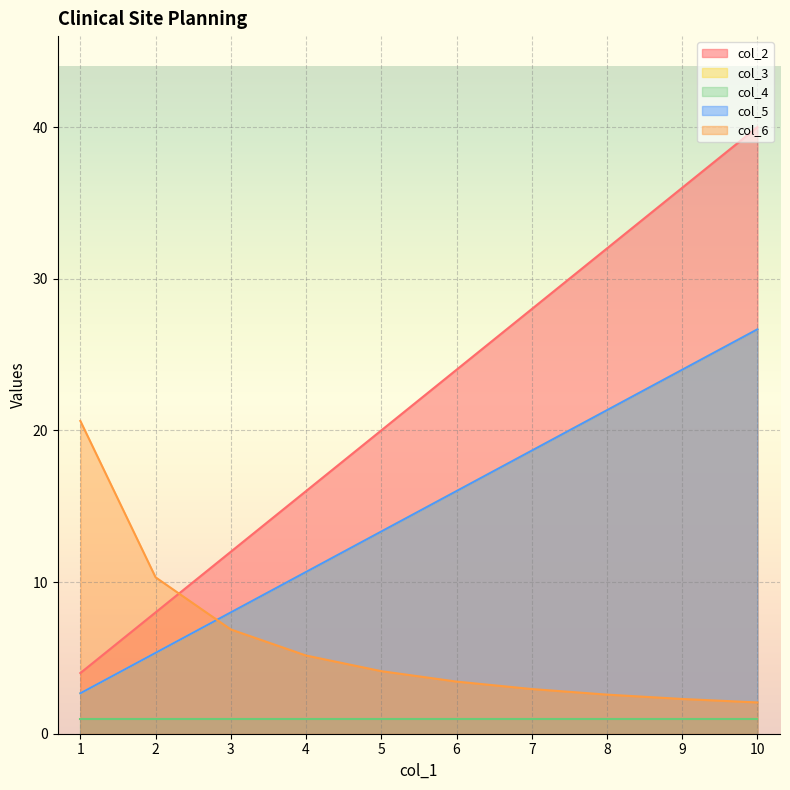

What is the total value across all series at 9?

86.3